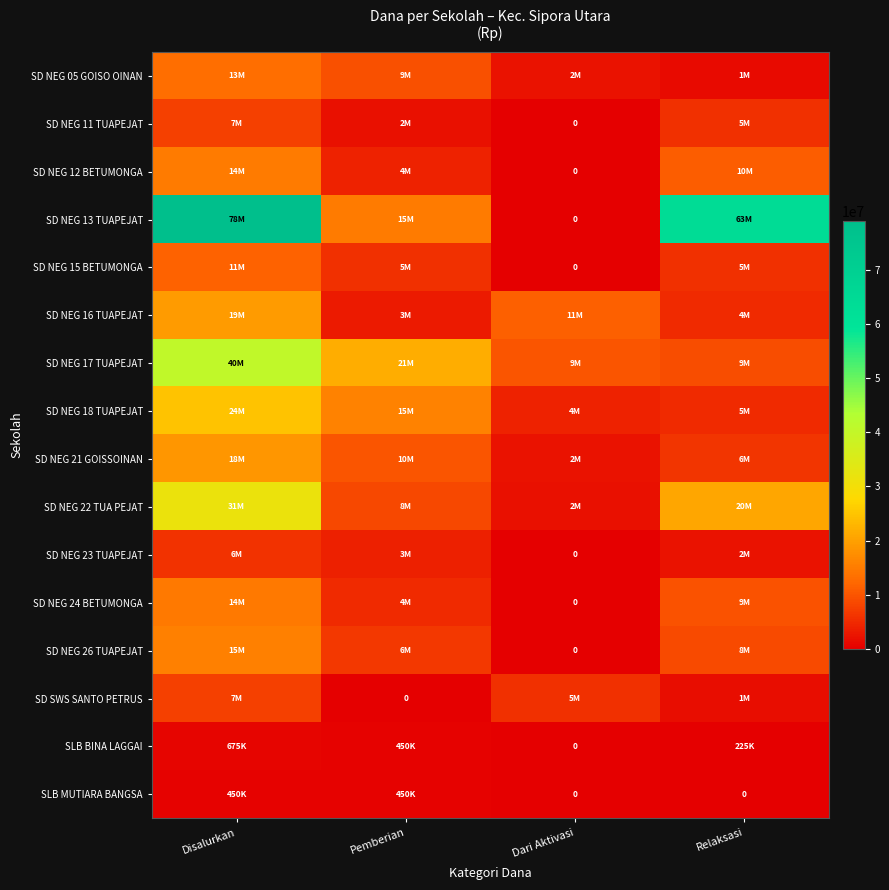

Is it true that SD NEG 26 TUAPEJAT equals -9863100 at Dari Aktivasi?

False